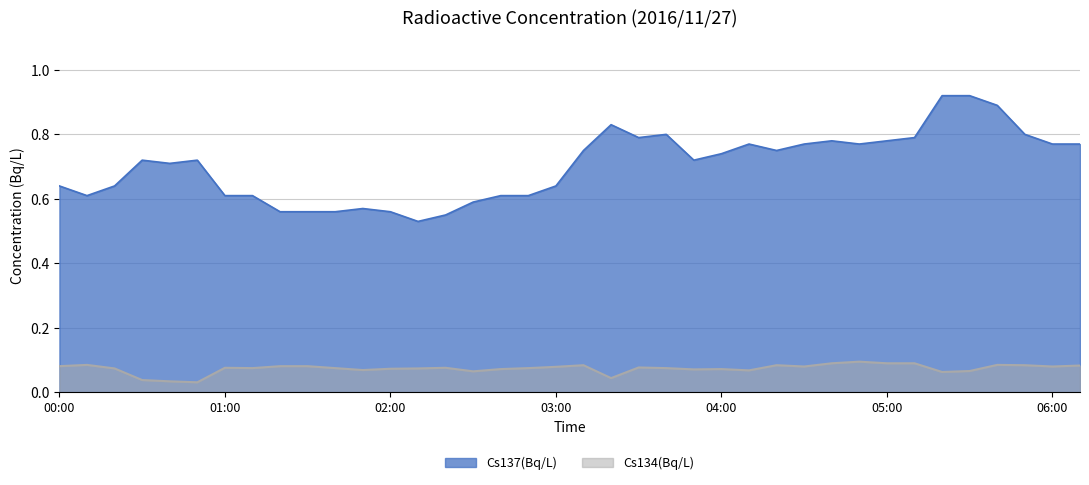

Which series changed the most between 02:30 and 05:10?

Cs137(Bq/L)